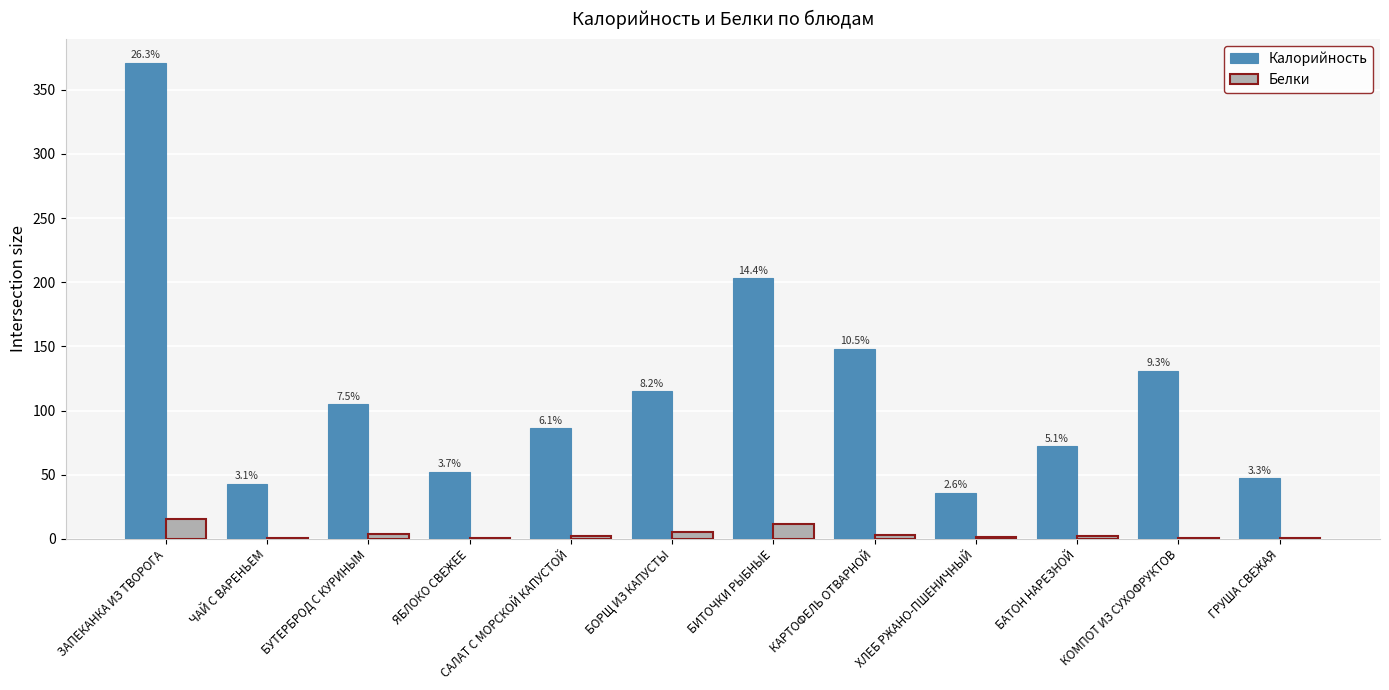

How many groups of bars are there?

12